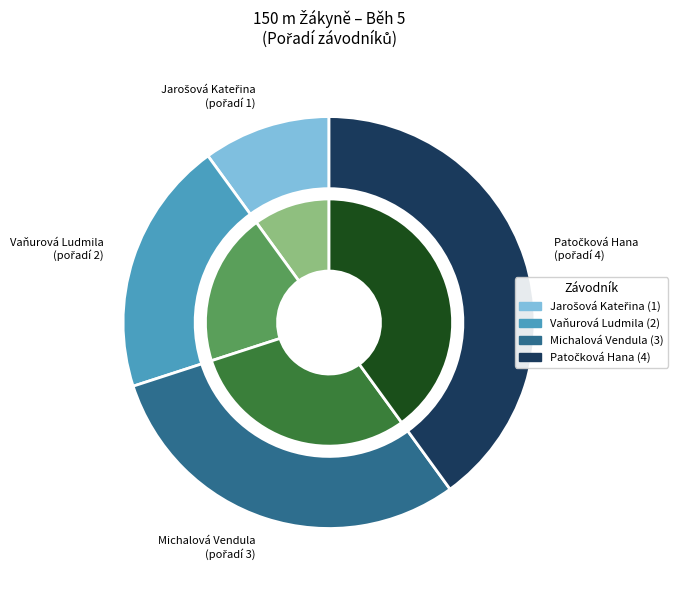

Rank the categories by value from lowest to highest.

Jarošová Kateřina (1), Vaňurová Ludmila (2), Michalová Vendula (3), Patočková Hana (4)